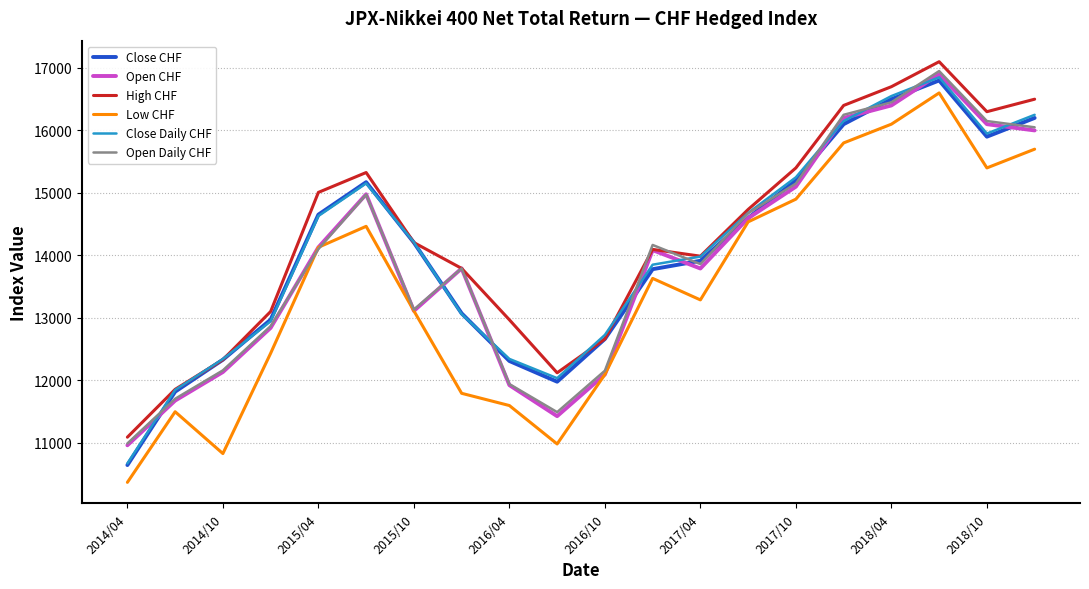

Which series has the widest spread of values?

Low CHF